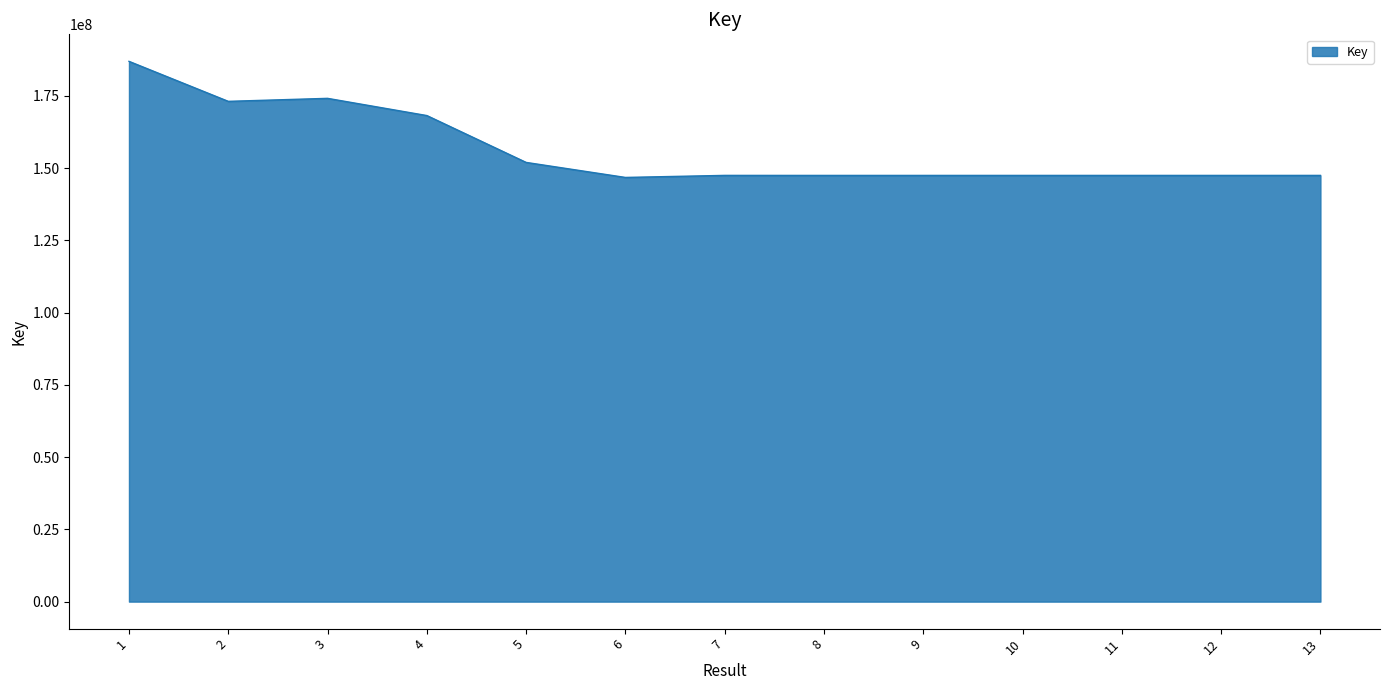

What is the smallest value displayed?

146795741